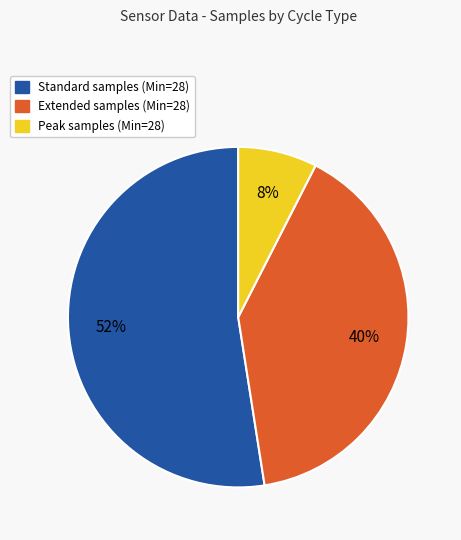

To the nearest percent, what is the average slice percentage?

33%